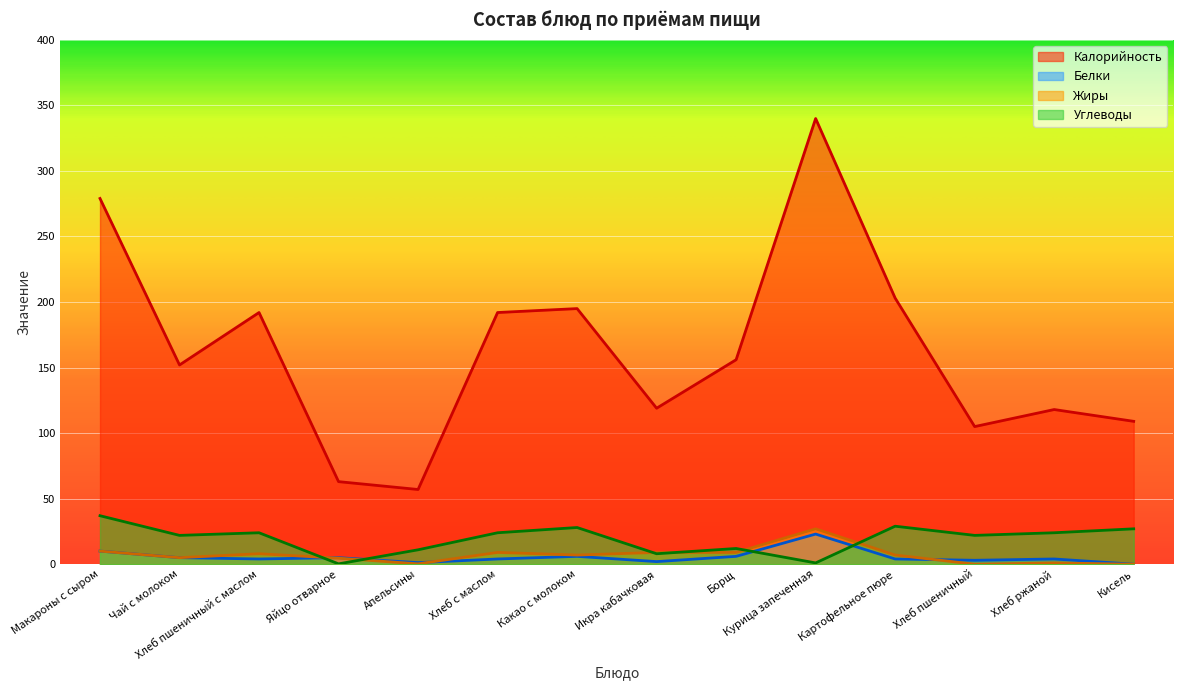

Where does the Калорийность series first go above 156?

Макароны с сыром